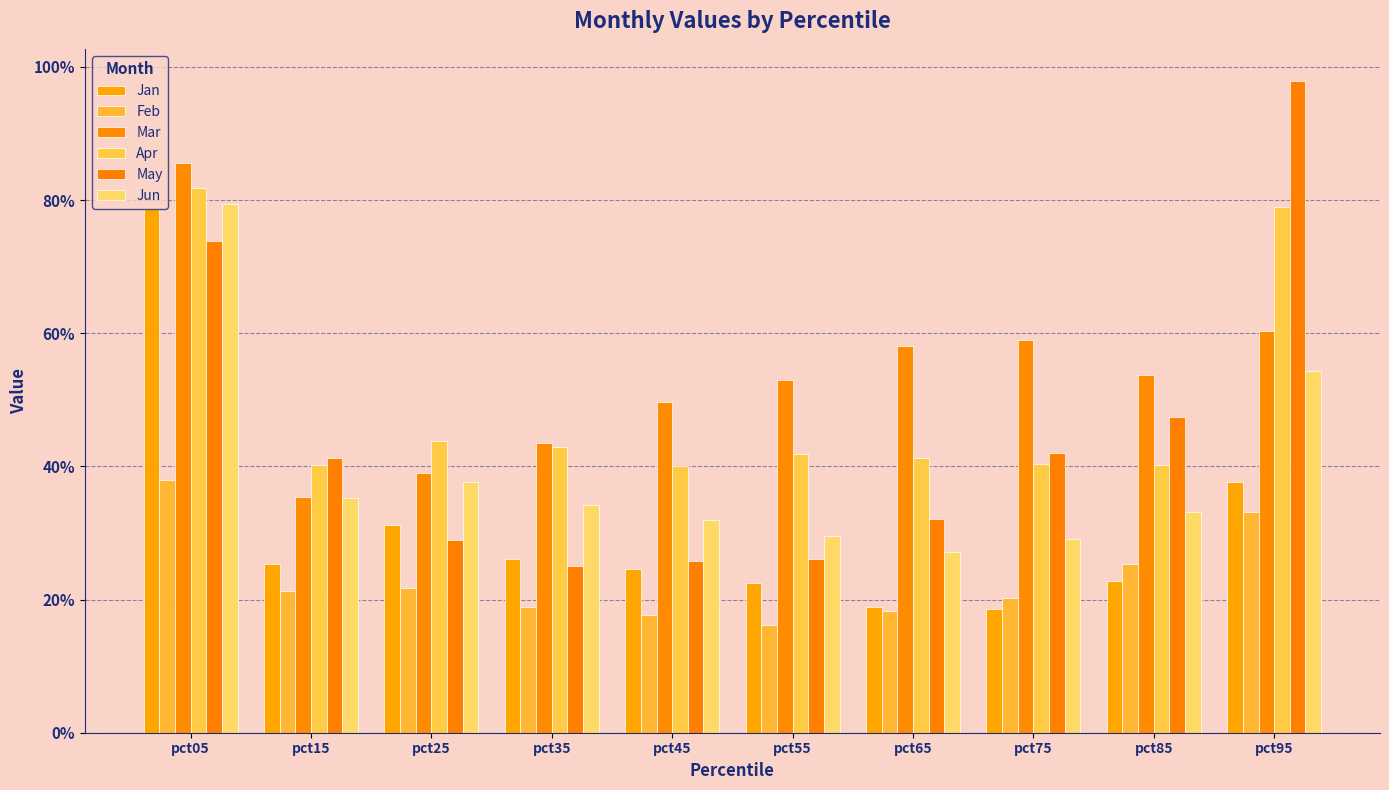

Does the chart contain any negative values?

No